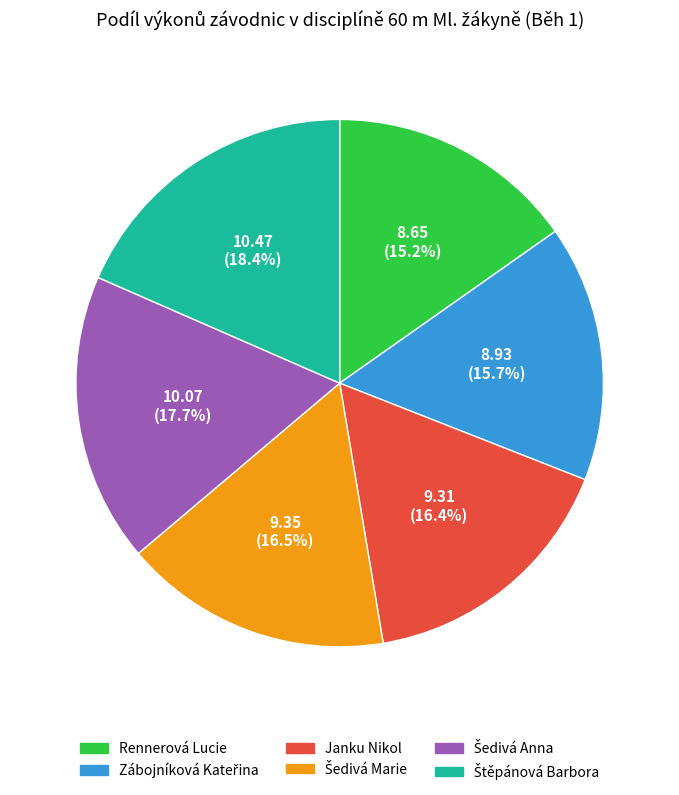

Do Rennerová Lucie and Janku Nikol together represent more than half of the pie?

No